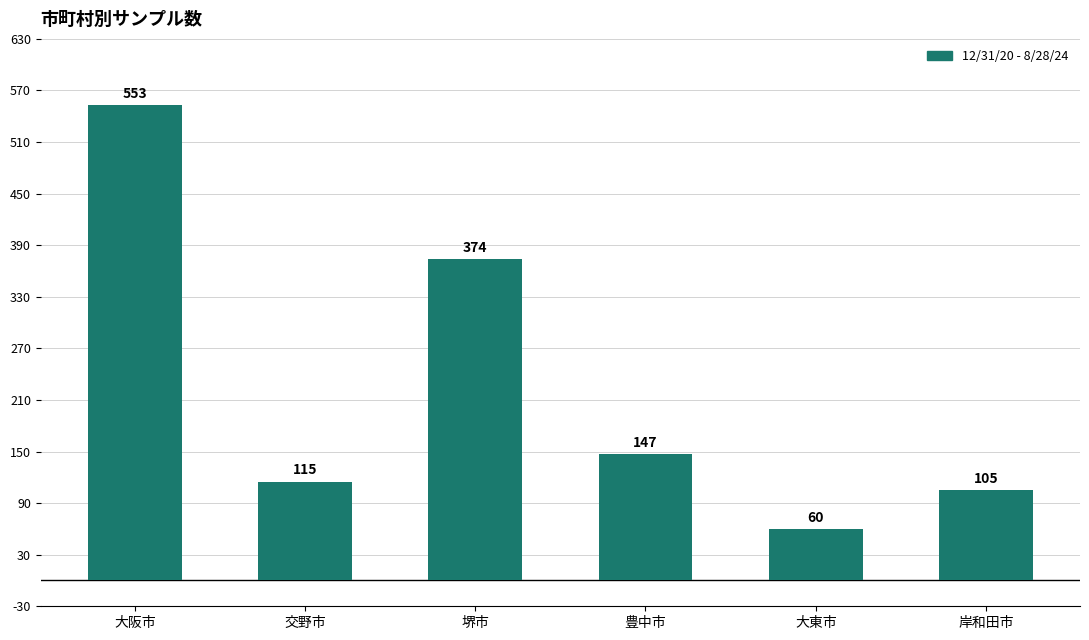

At which label is the value closest to 306?

堺市